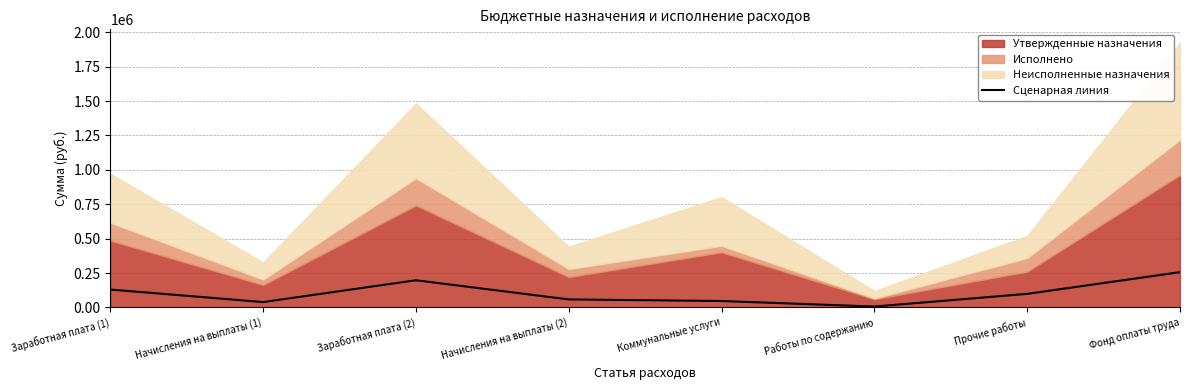

How many values are below 99000?

4